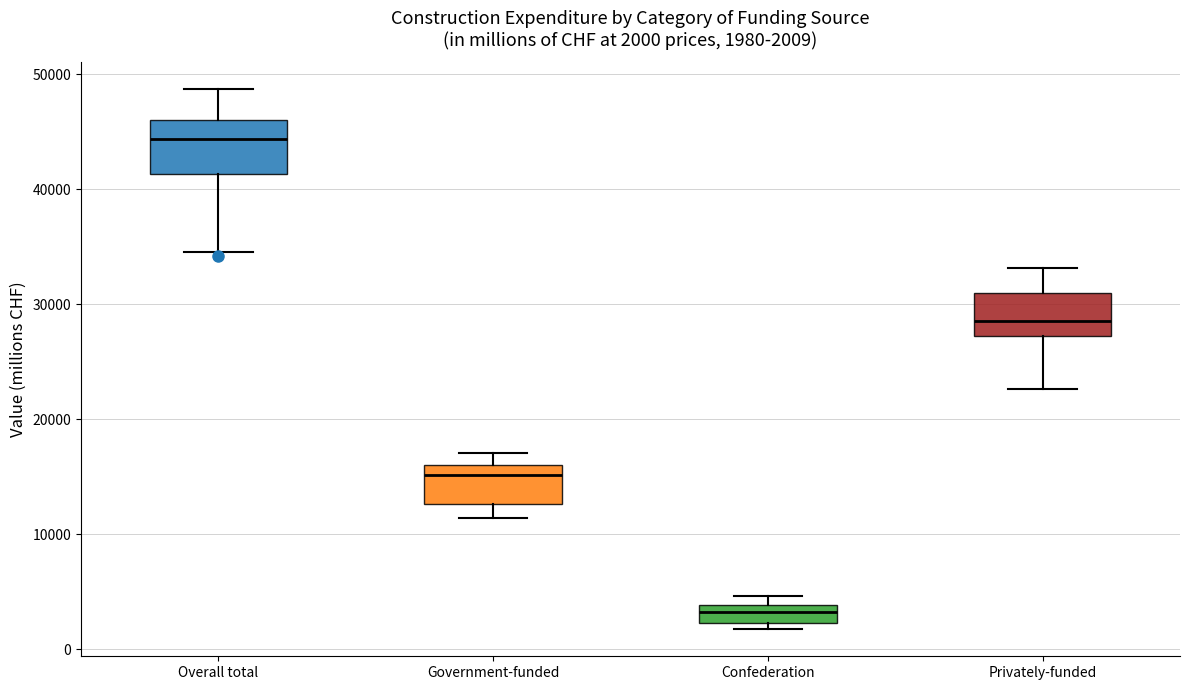

Which box has the highest median line?

Overall total